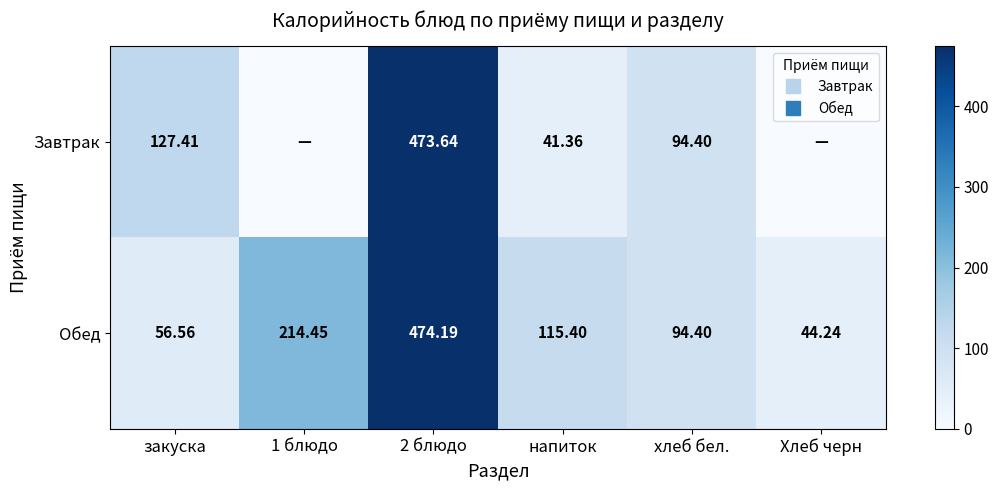

At which label is Обед closest to 259?

1 блюдо